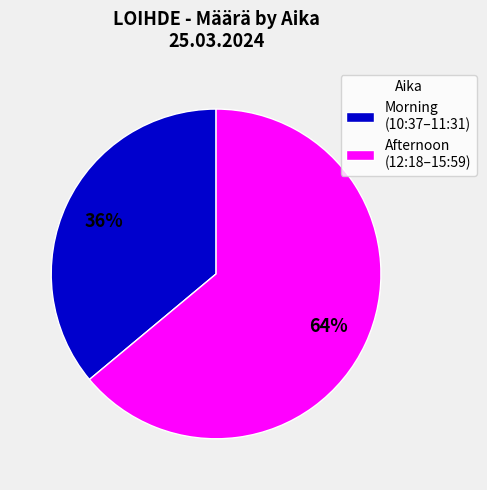

Which has a higher value, Afternoon (12:18–15:59) or Morning (10:37–11:31)?

Afternoon (12:18–15:59)